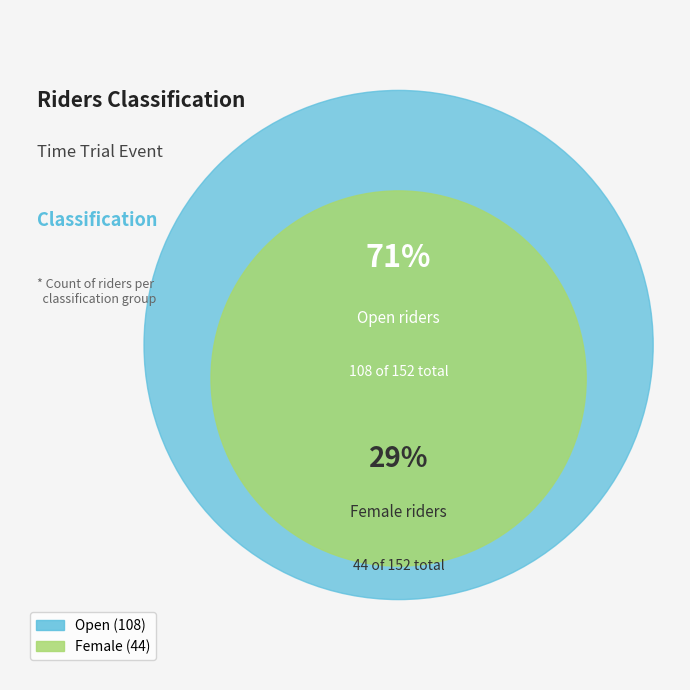

Which slice is the smallest?

Female